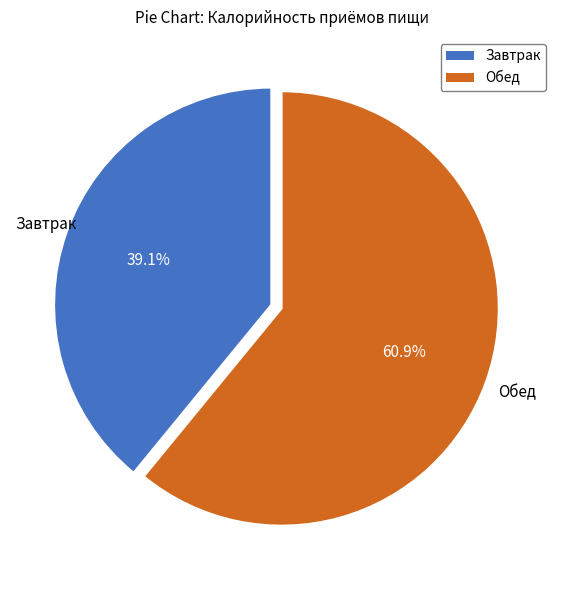

To the nearest percent, what is the combined percentage of Завтрак and Обед?

100%